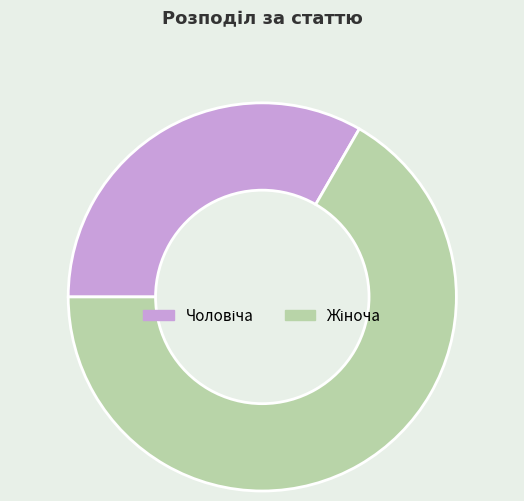

Is there a majority slice in this chart?

Yes